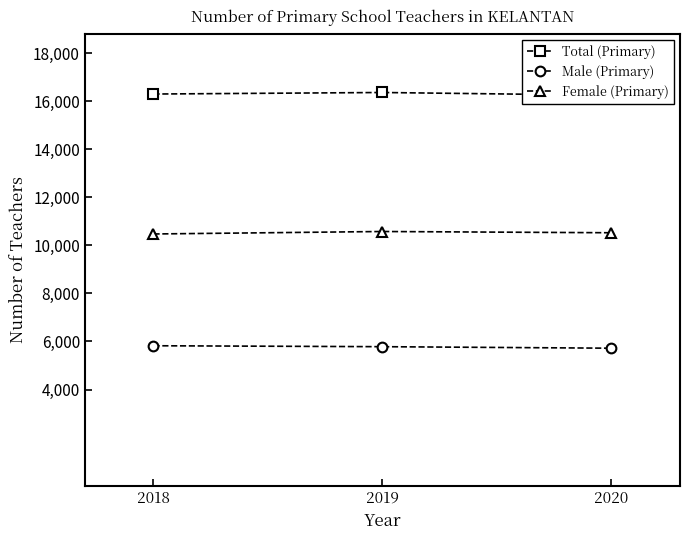

Reading left to right, what are all the values shown in this chart?

Total (Primary): 2018=16294	2019=16358	2020=16243
Male (Primary): 2018=5822	2019=5783	2020=5720
Female (Primary): 2018=10472	2019=10575	2020=10523